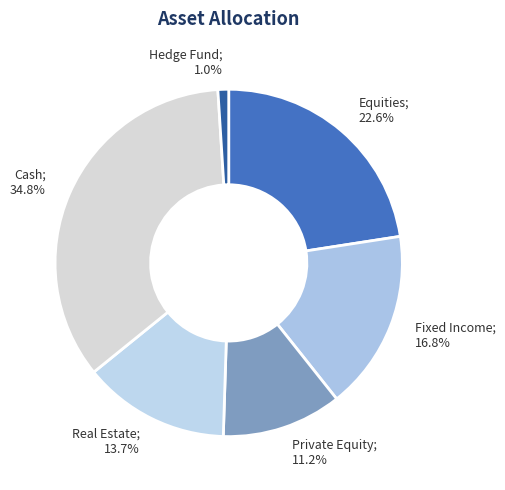

How many slices are in this pie chart?

6